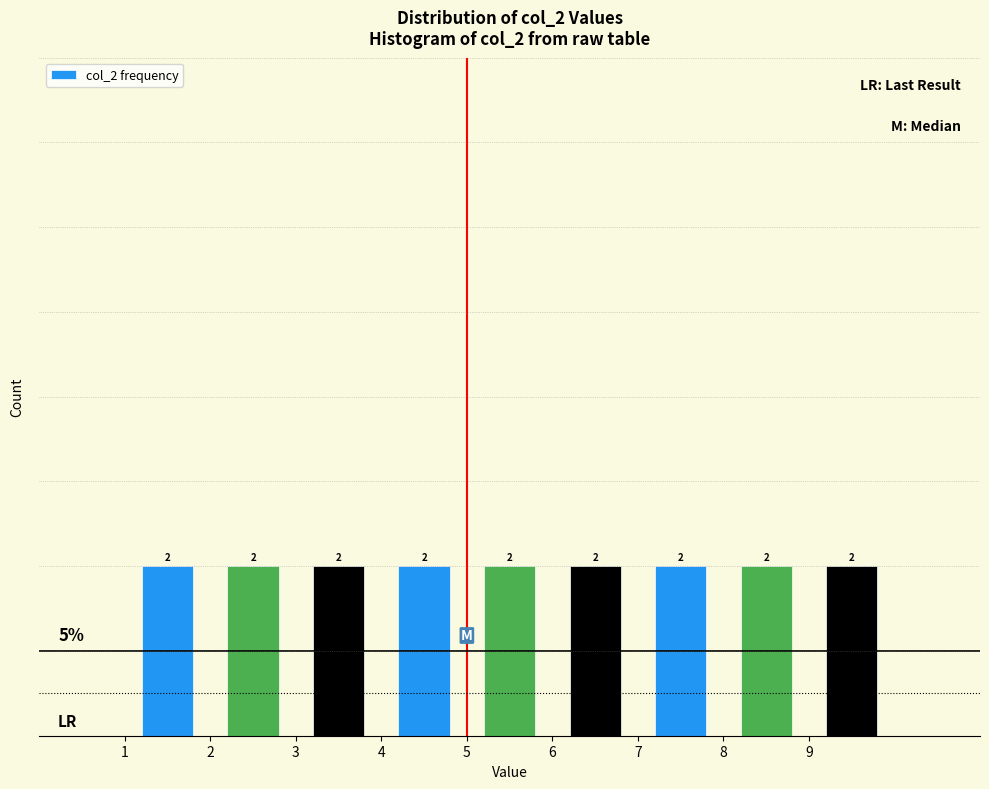

What is the height of the bar covering 1 to 2 on the x-axis?

2